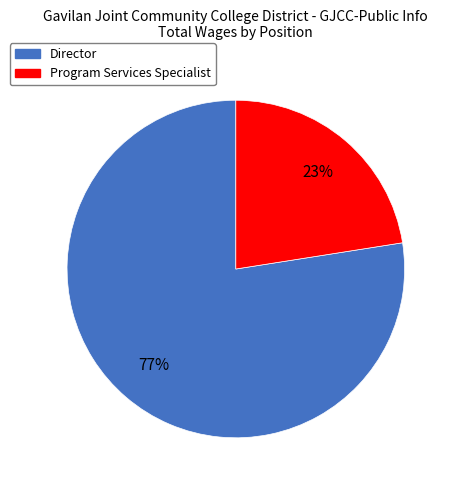

Which has a higher value, Program Services Specialist or Director?

Director